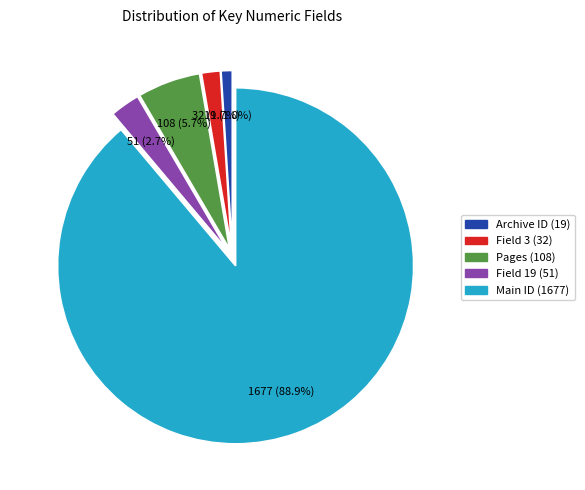

To the nearest percent, what is the difference between the largest and smallest slice percentages?

88%